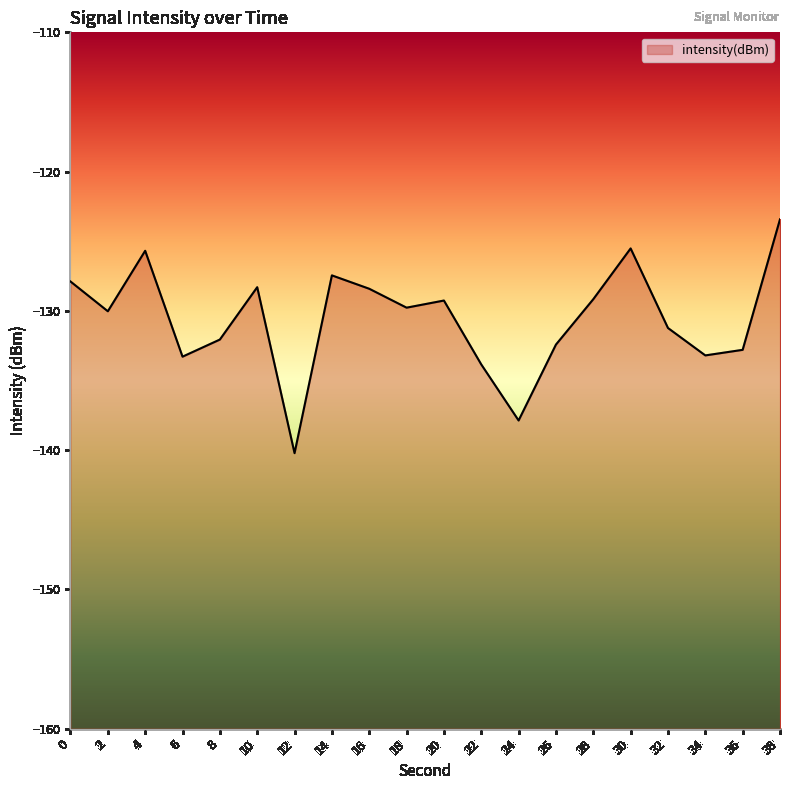

How many lines are shown in the chart?

1